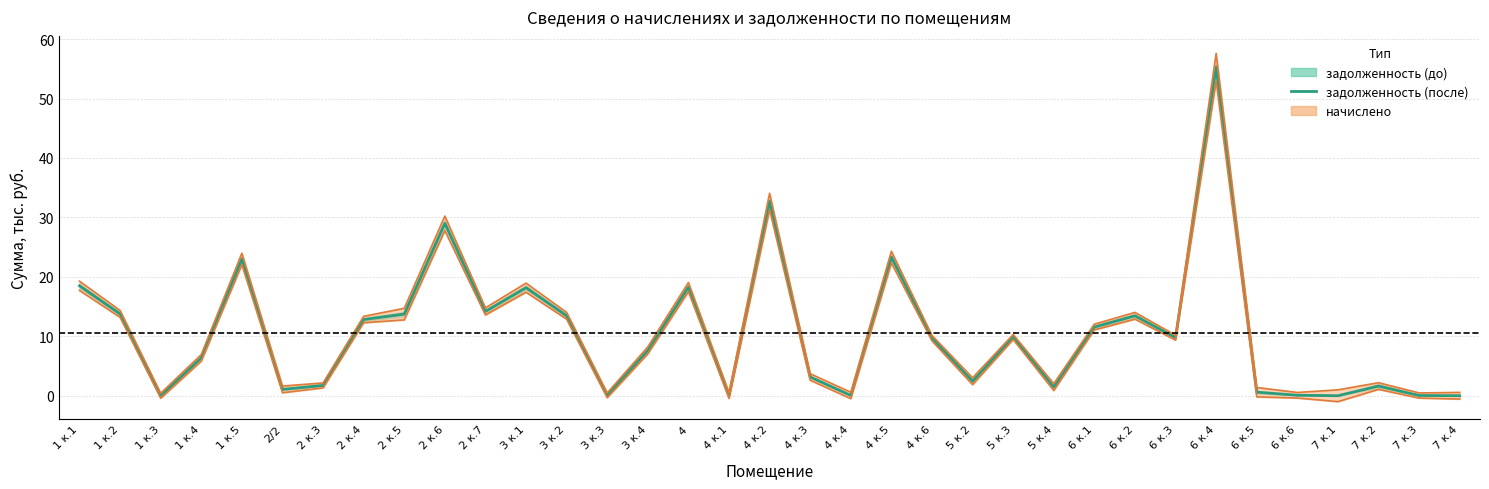

Is it true that the value at 6 к.6 is 0.1?

True